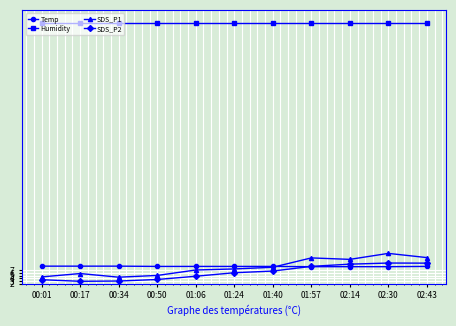

What is the total value across all series at 01:24?

122.1